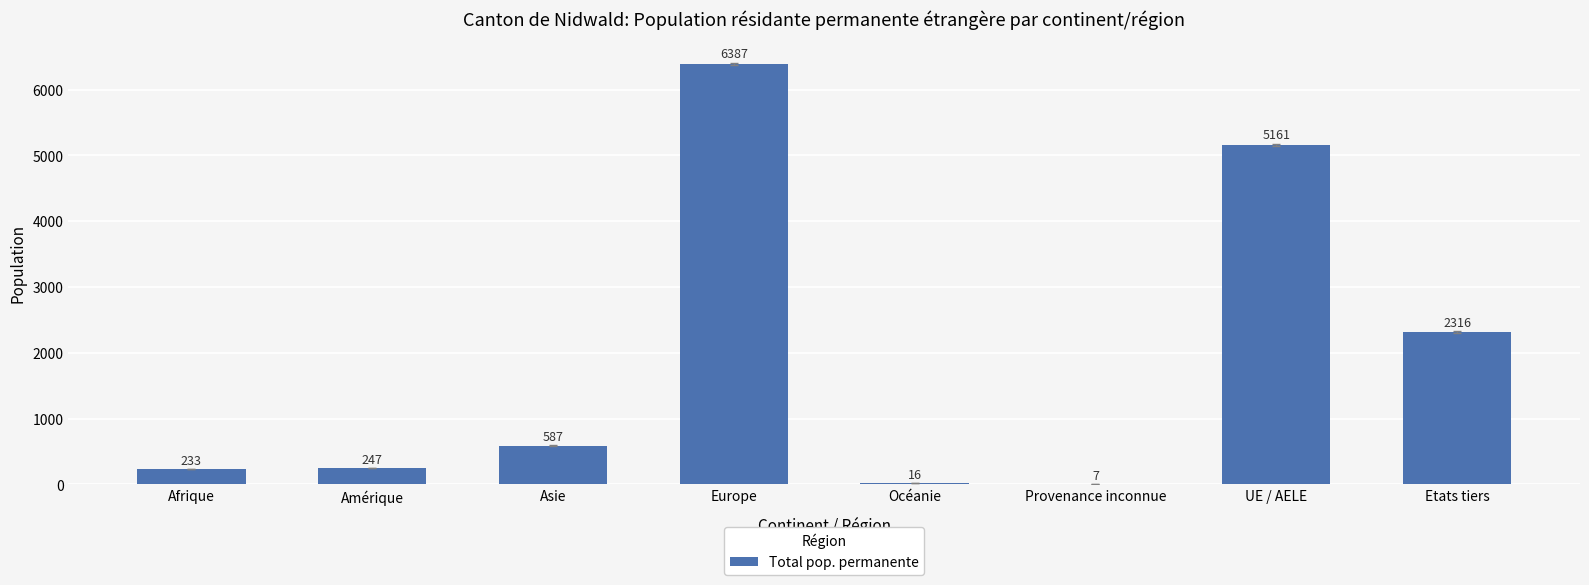

What is the sum of the values at Océanie and Afrique?

249